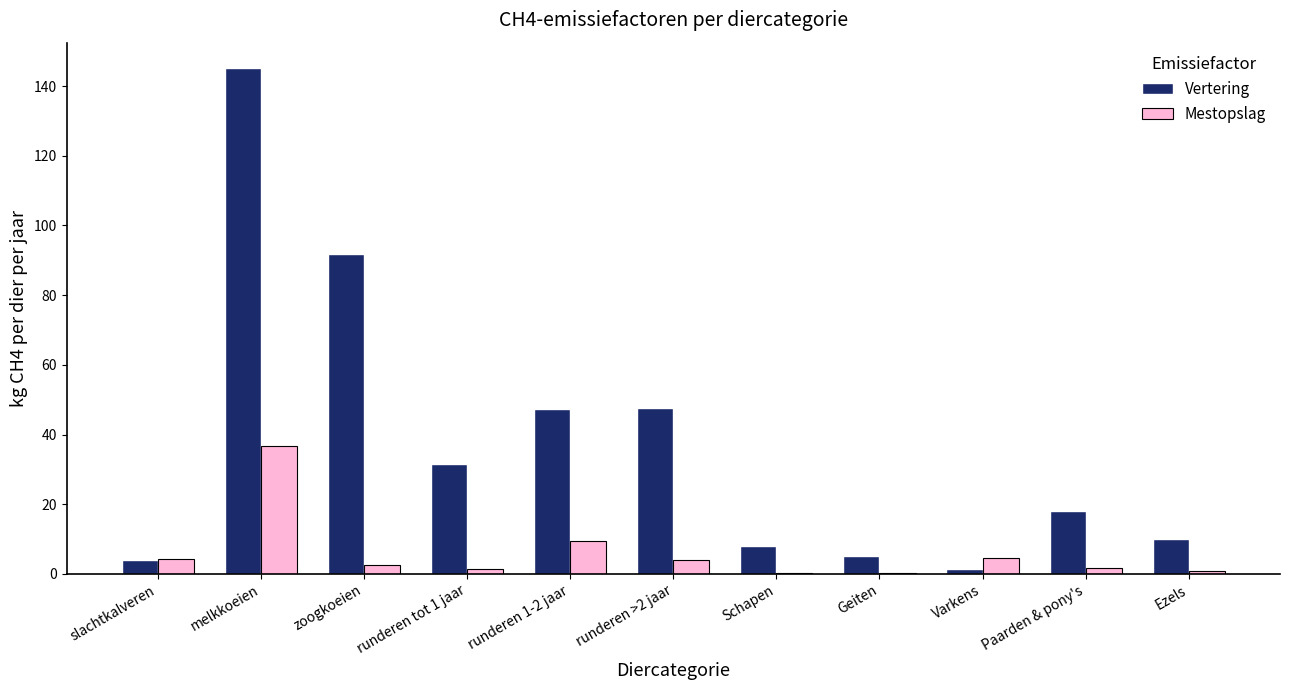

The value of Vertering at Schapen is 3.3. True or false?

False